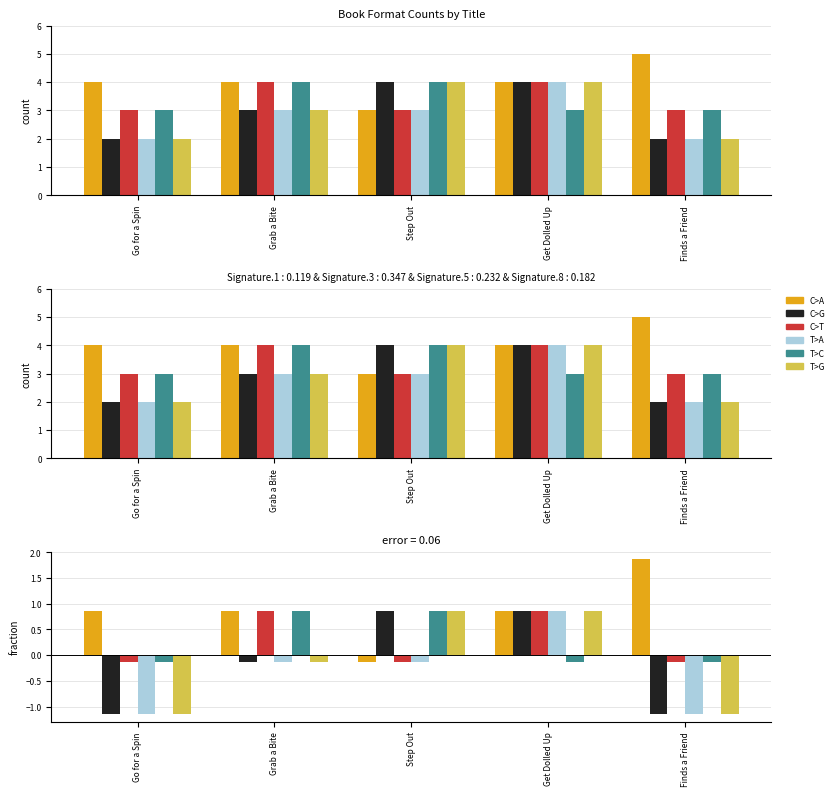

How many values in the T>C series exceed 0?

2